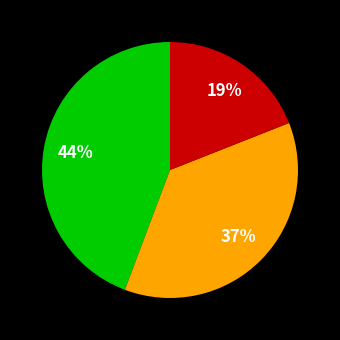

Is there a majority slice in this chart?

No